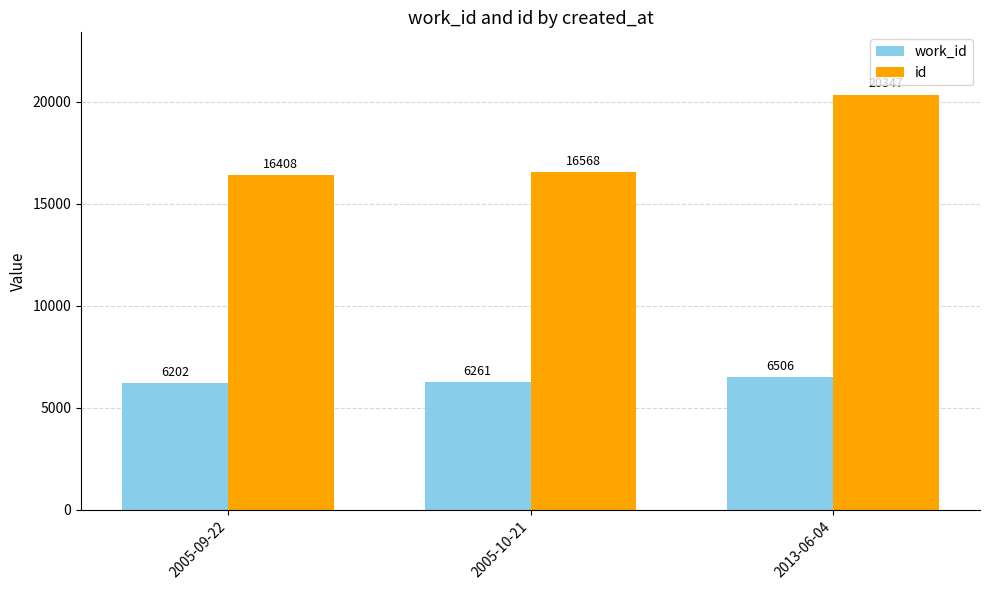

Which series changed the most between 2005-09-22 and 2005-10-21?

id